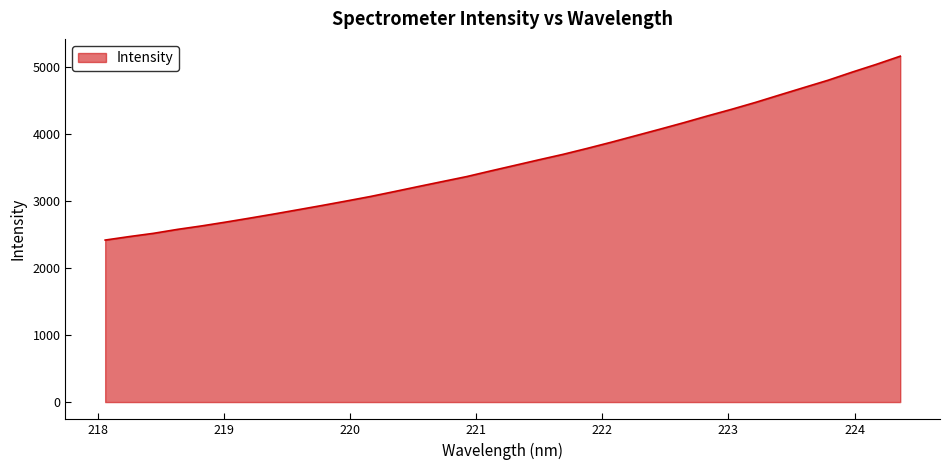

True or false: the data has more than 1 interior local peaks.

False